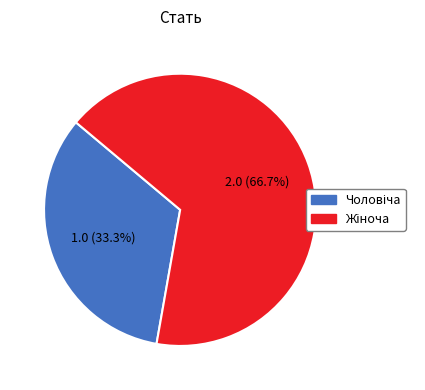

Is there a majority slice in this chart?

Yes